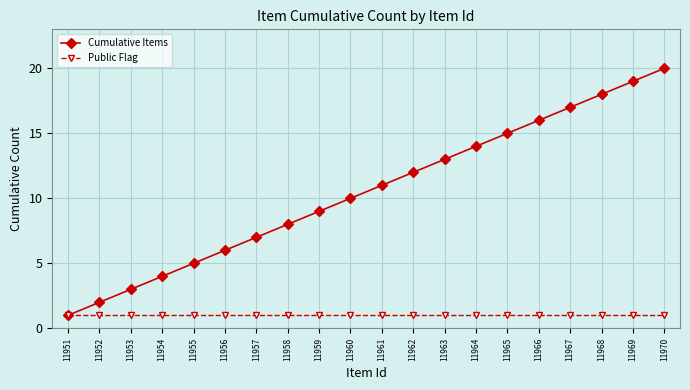

What is the minimum value shown in the chart?

1